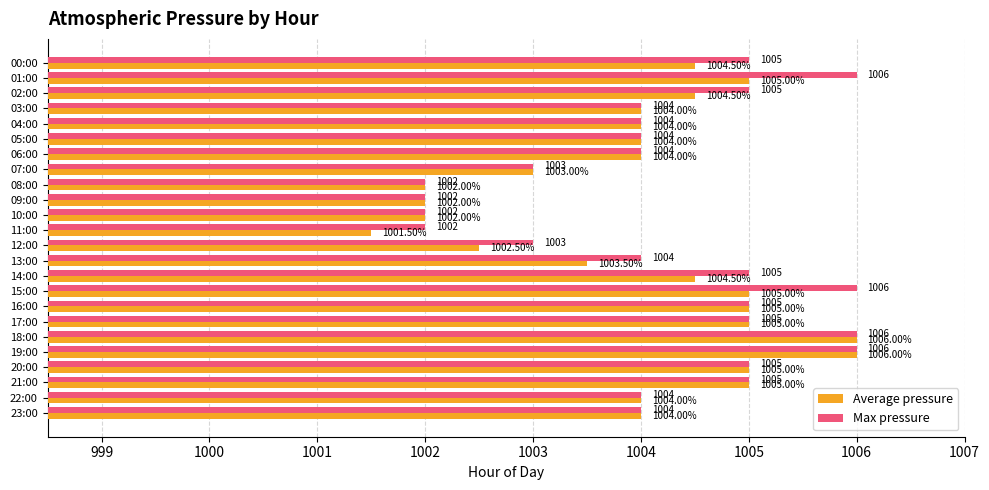

Which series has the largest range (max minus min)?

Average pressure